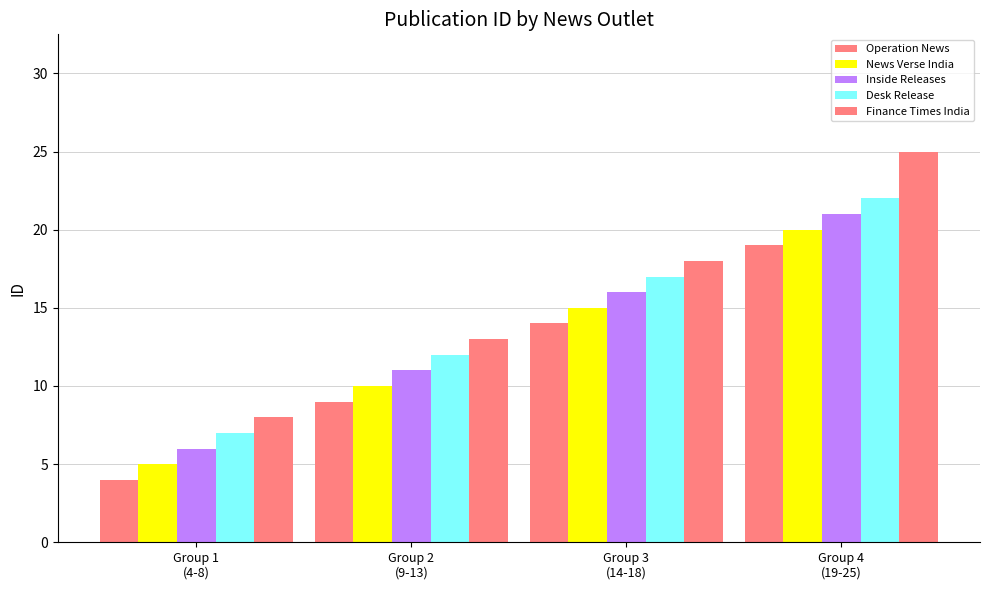

Reading right to left, what are all the values shown in this chart?

Operation News: 19	14	9	4
News Verse India: 20	15	10	5
Inside Releases: 21	16	11	6
Desk Release: 22	17	12	7
Finance Times India: 25	18	13	8